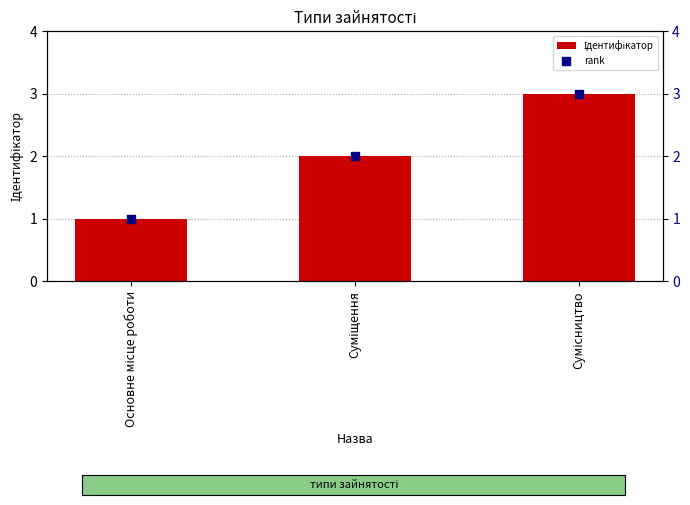

Which series has the largest total across all categories?

Ідентифікатор